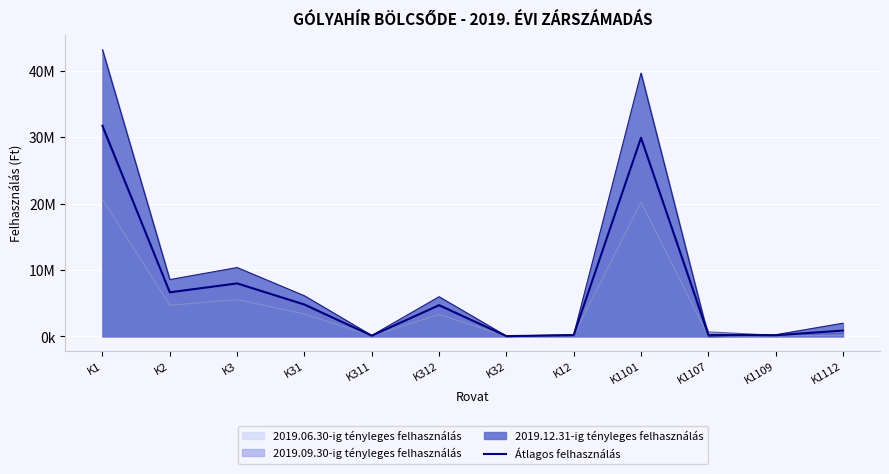

What is the label of the 7th point from the left?

K32